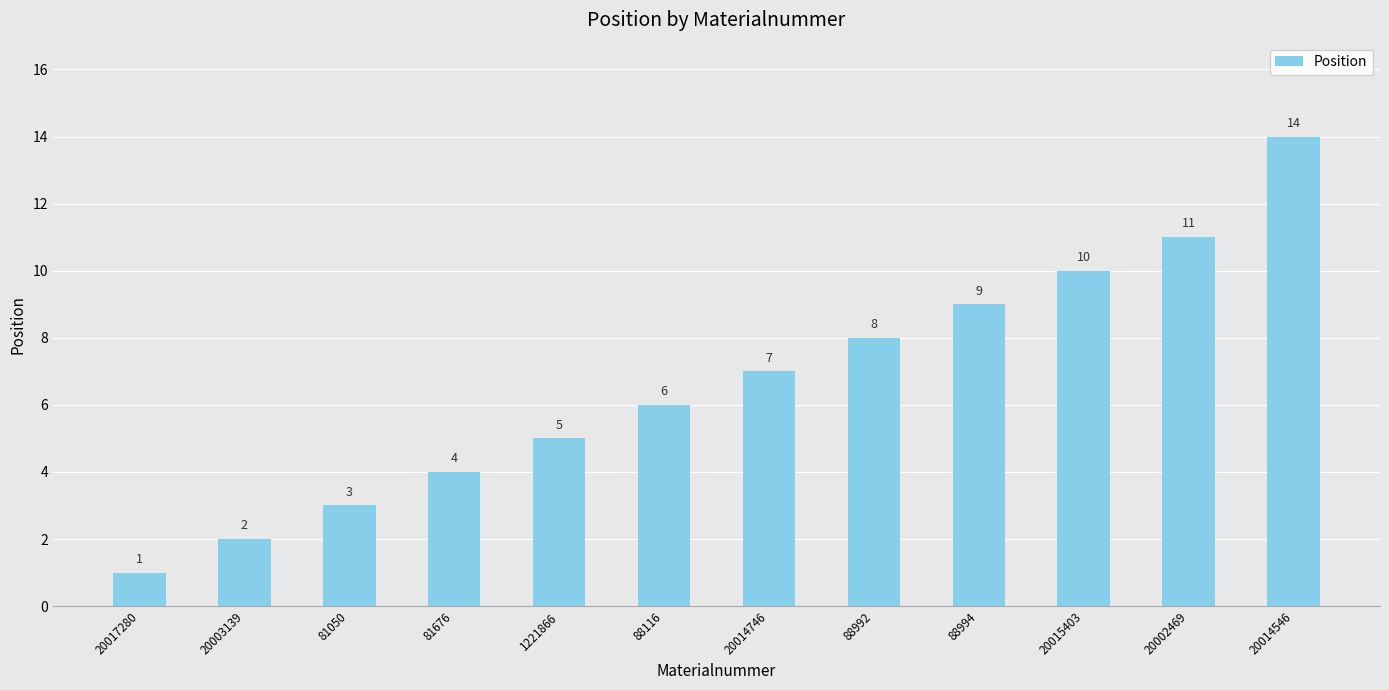

What is the ratio of the value at 88116 to the value at 81050?

2.0